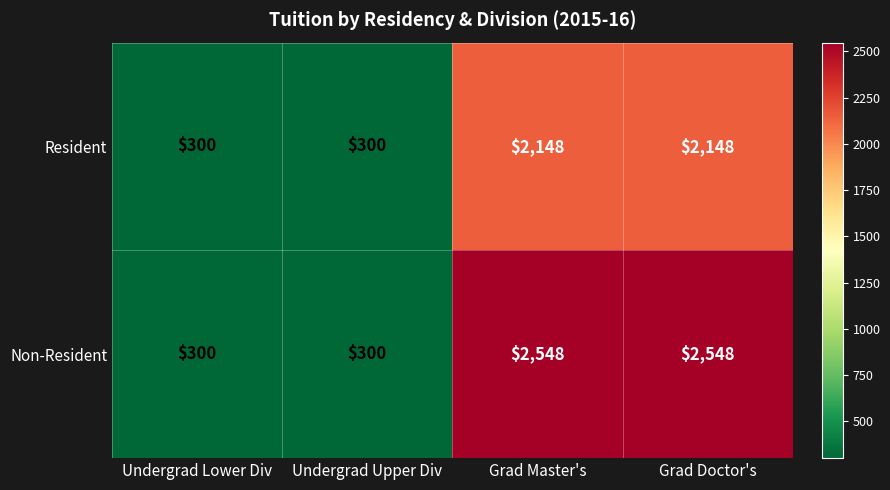

Reading right to left, extract all data points from this chart.

Resident: 2148	2148	300	300
Non-Resident: 2548	2548	300	300